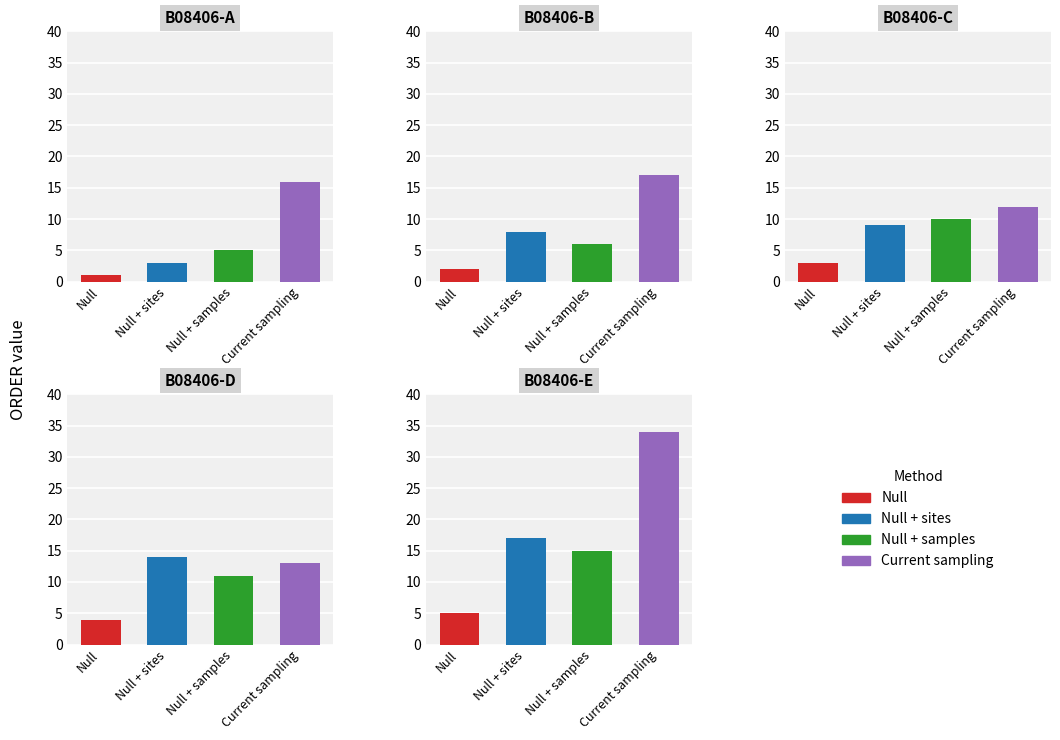

What is the difference between the maximum and minimum values in the Null + samples series?

10